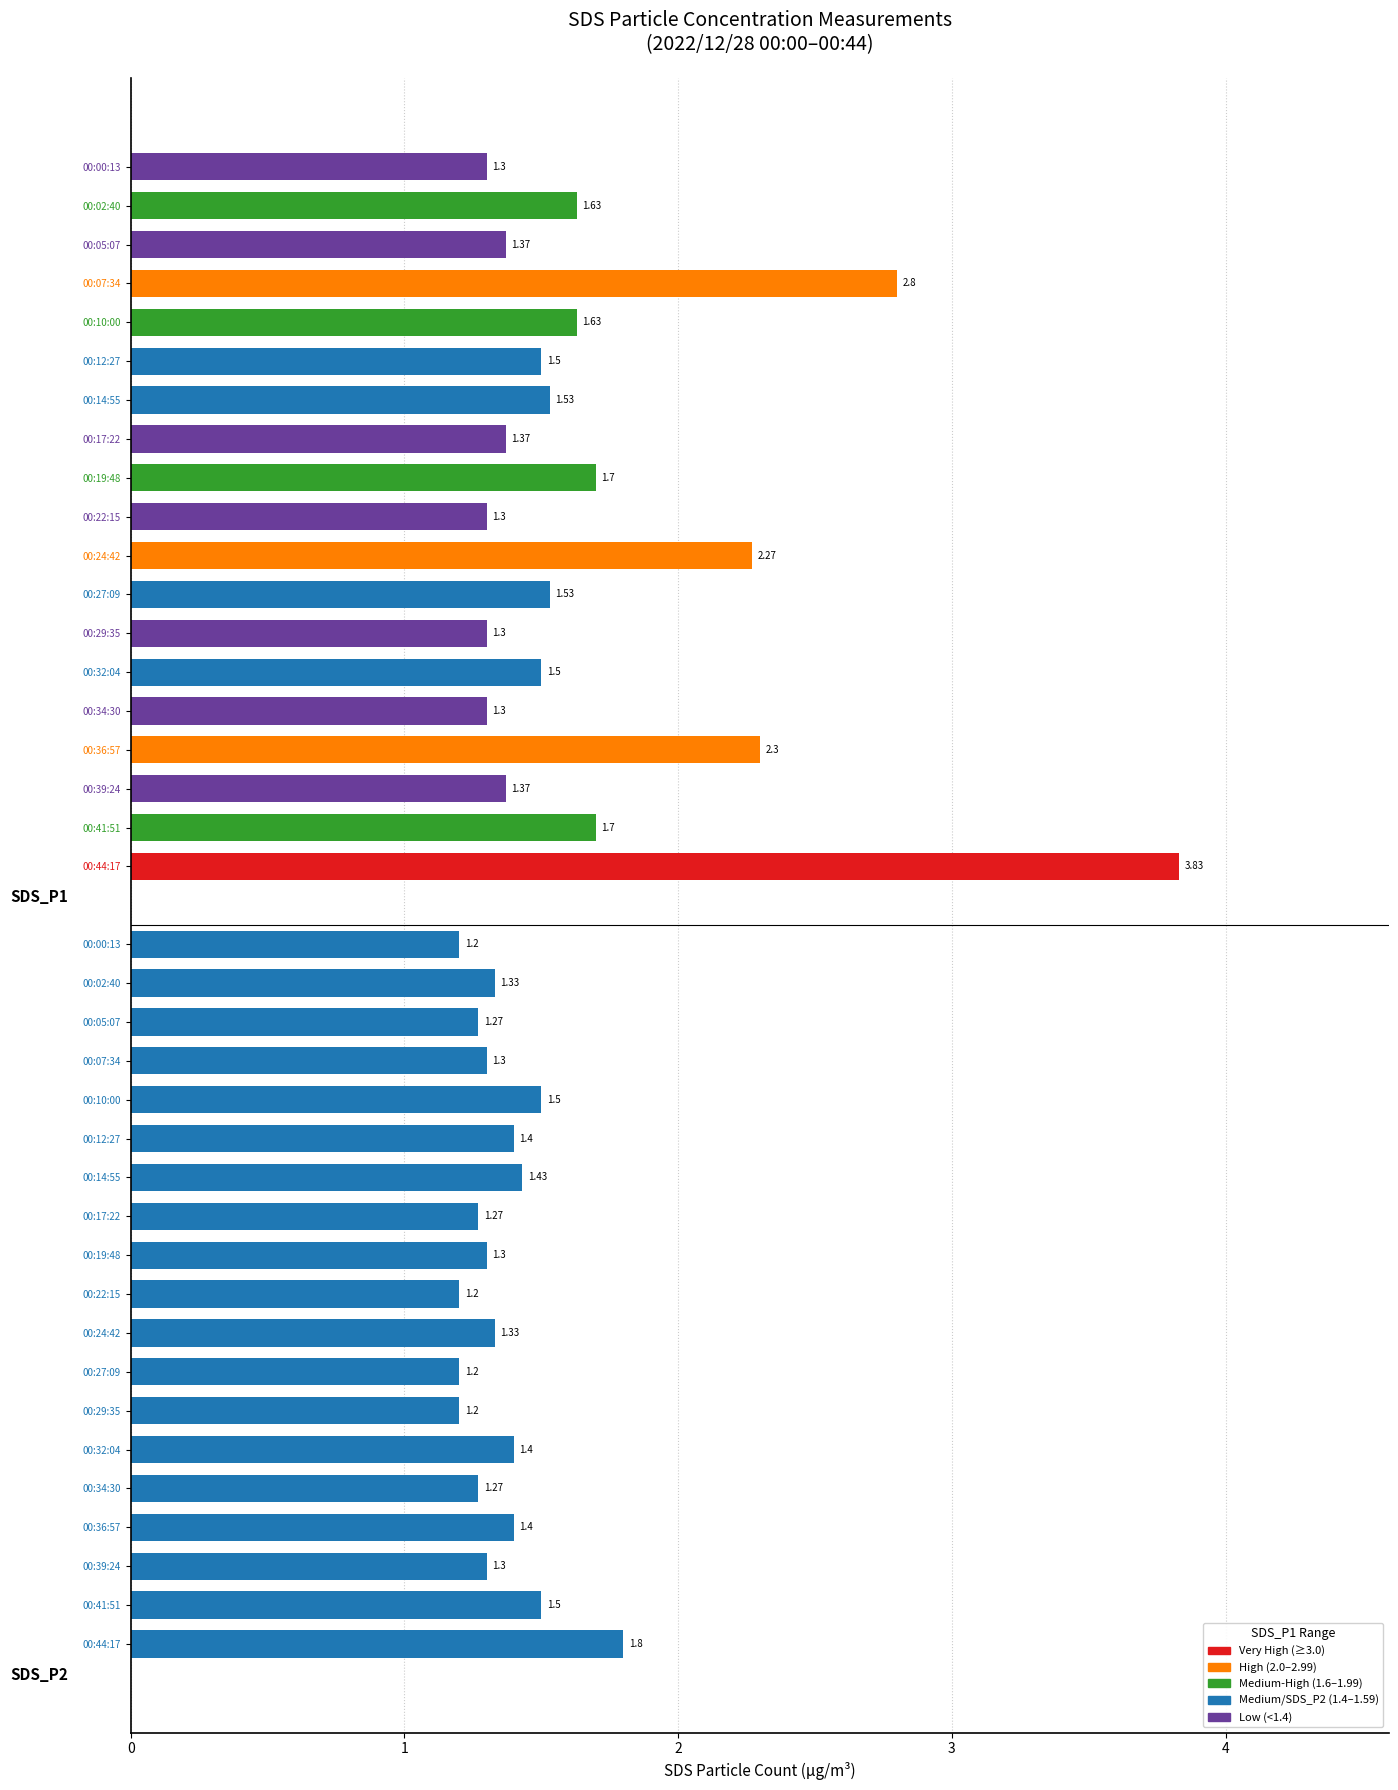

Rank the series by their maximum value, from highest to lowest.

SDS_P1, SDS_P2